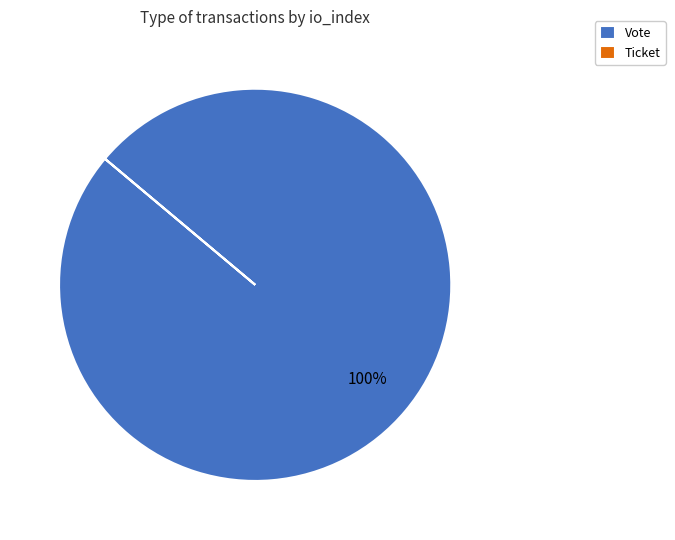

Does any single category account for the majority?

Yes